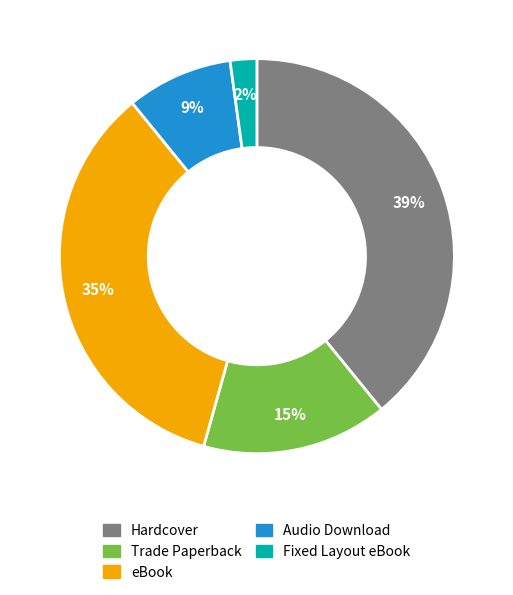

The Hardcover slice represents 49% of the pie. True or false?

False